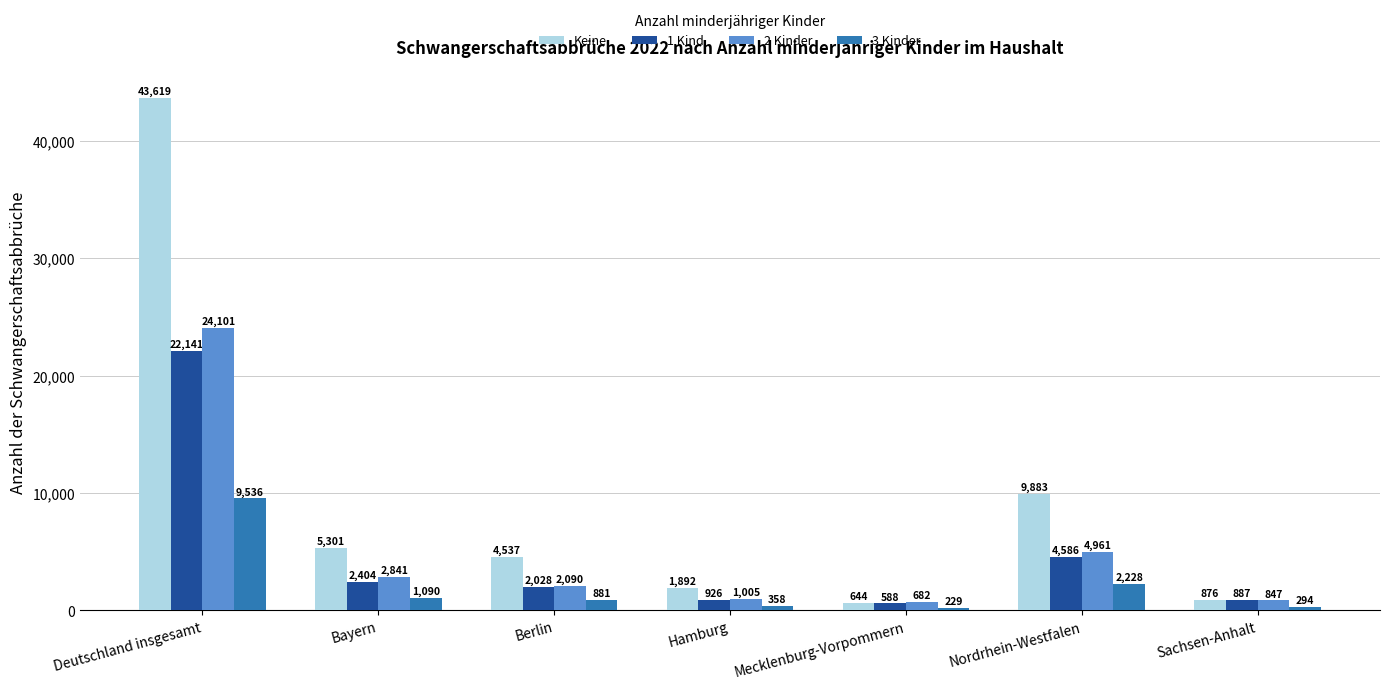

What is the average value of the 2 Kinder series?

5218